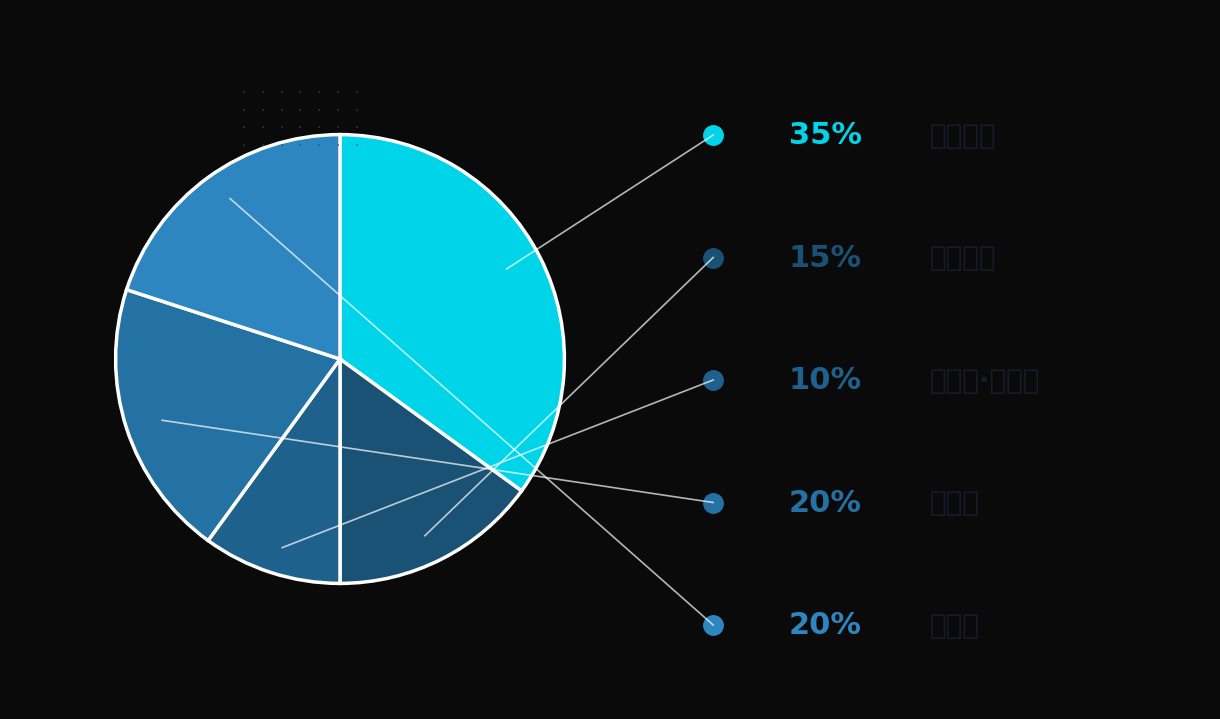

How many segments does this pie chart have?

5